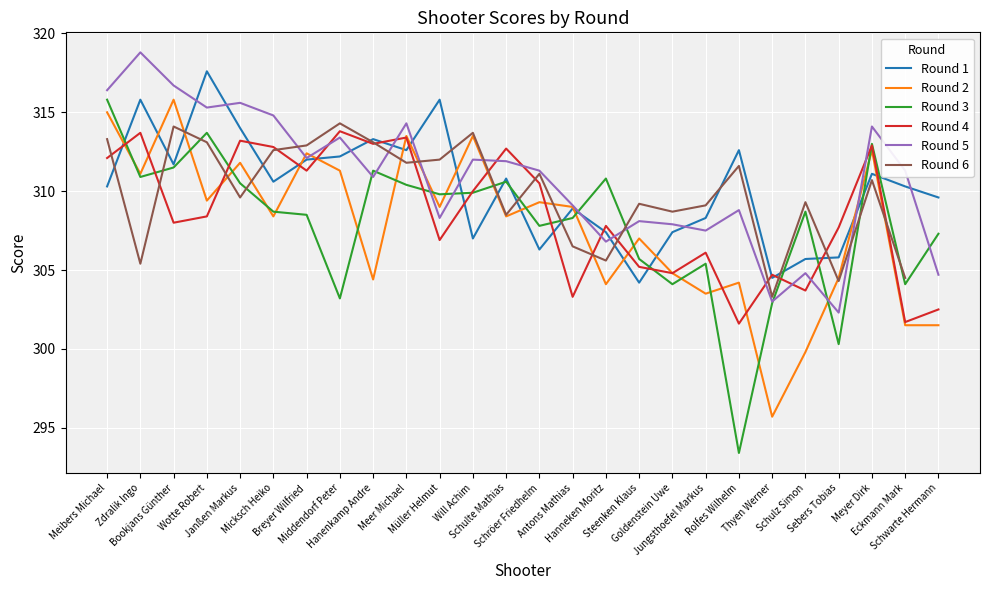

How many data points in Round 2 are less than 309?

13